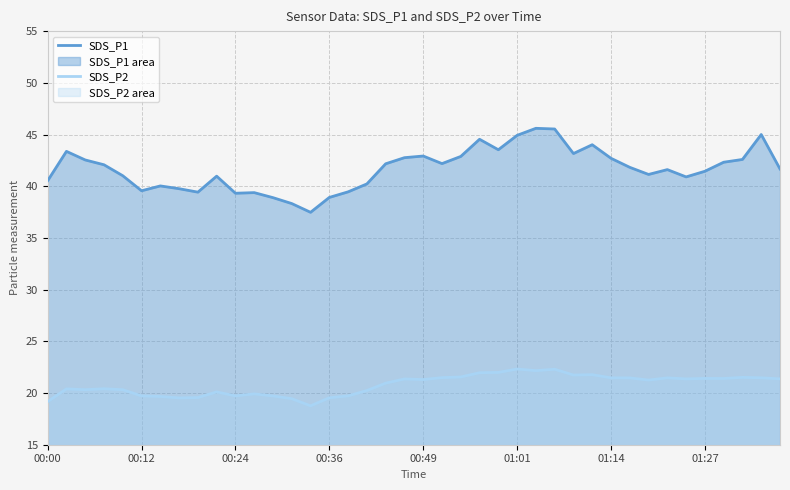

Which category has the lowest value in the SDS_P1 series?

14